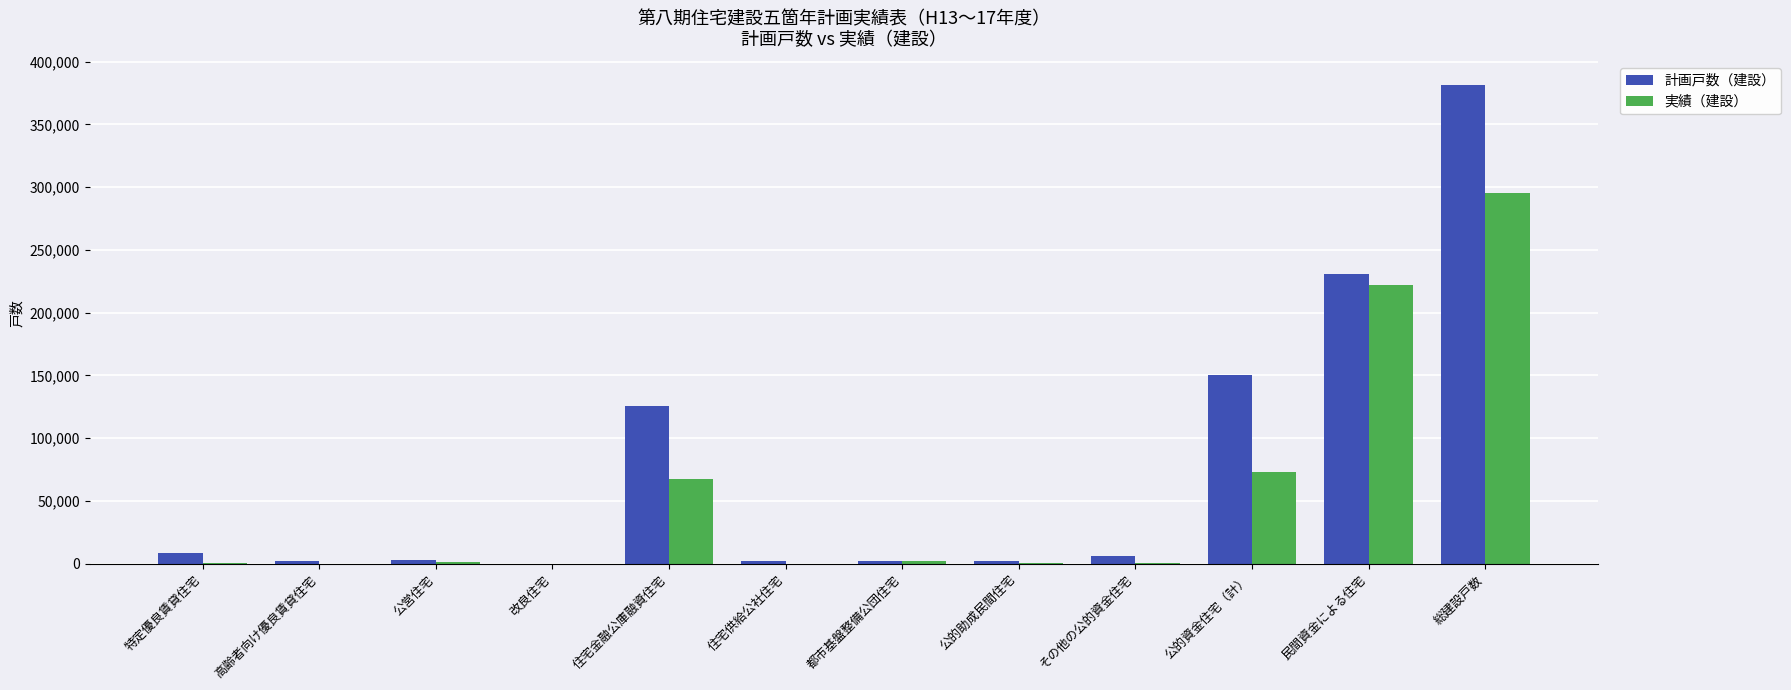

What is the approximate value of 計画戸数（建設） at 都市基盤整備公団住宅, to the nearest 50?

2300